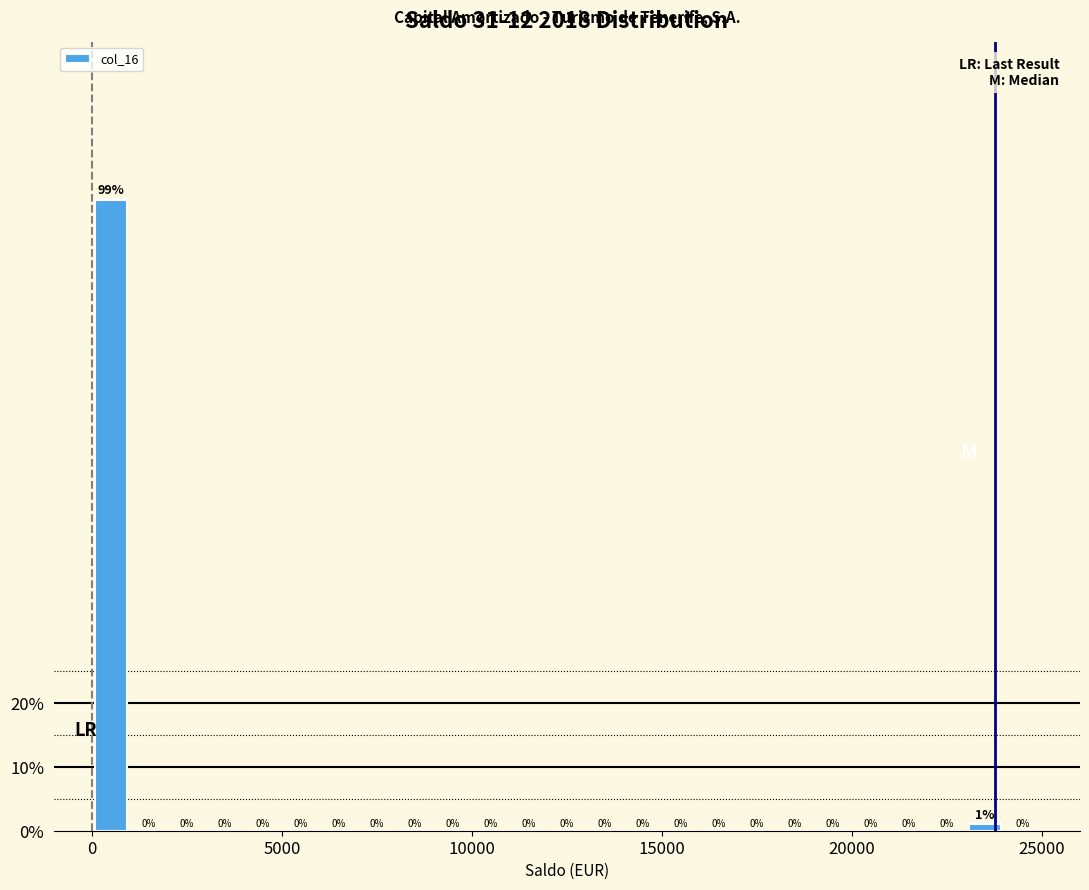

Around what value on the x-axis is the tallest bar? Give the approximate position of its centre, as read against the axis.

500